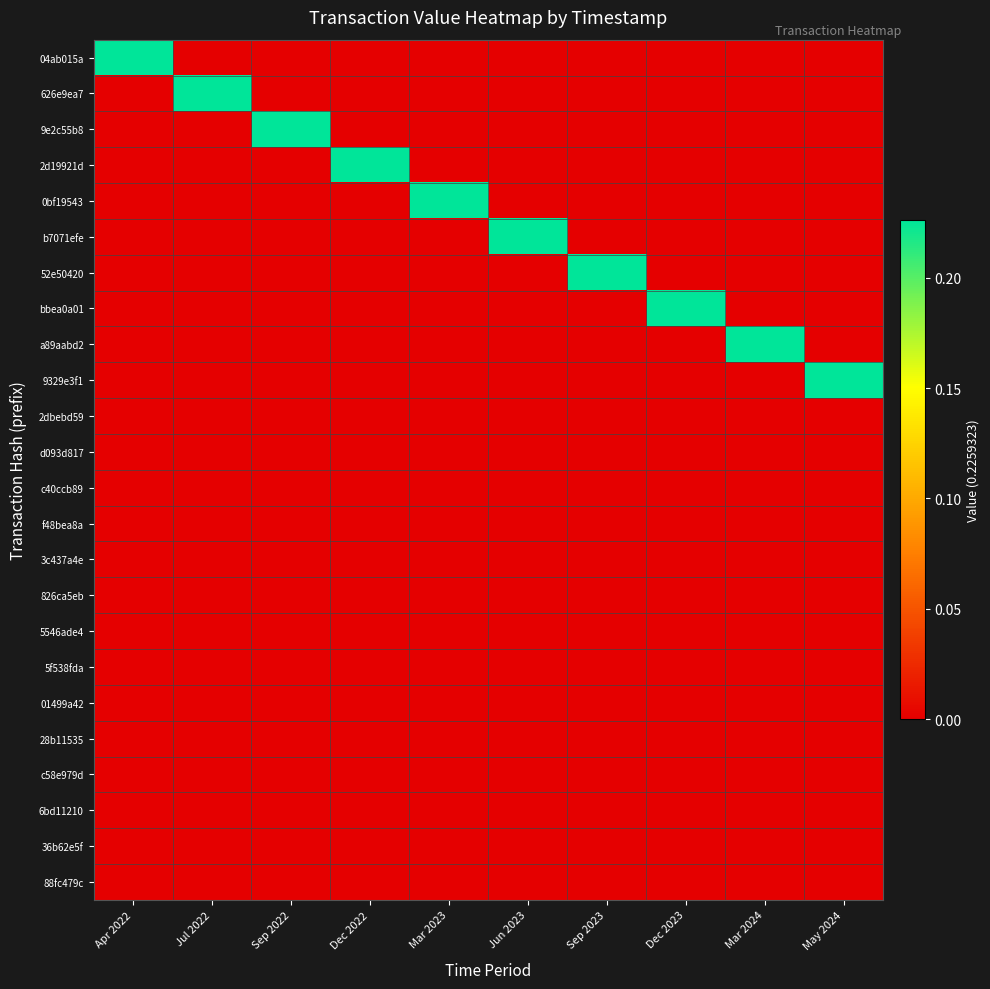

Between Jul 2022 and Sep 2022, which series saw the biggest shift?

626e9ea7